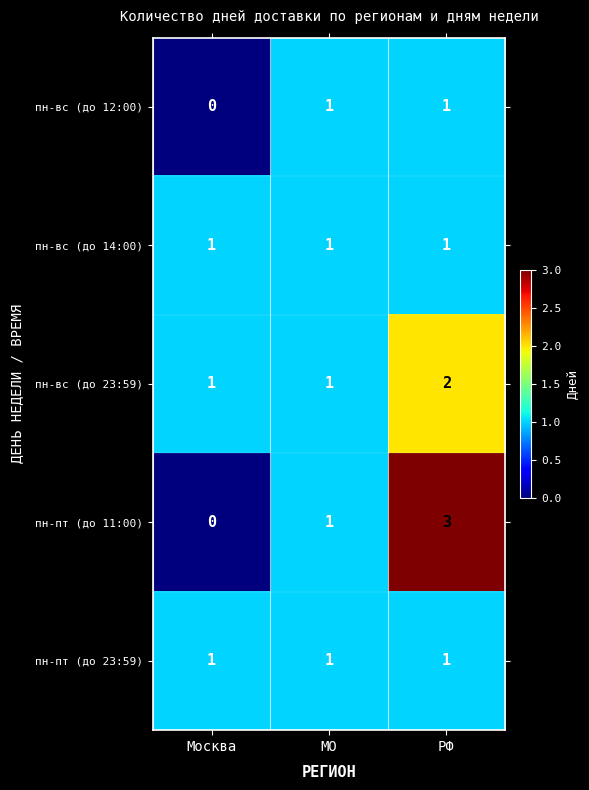

The пн-пт (до 11:00) series shows 2 at МО. True or false?

False